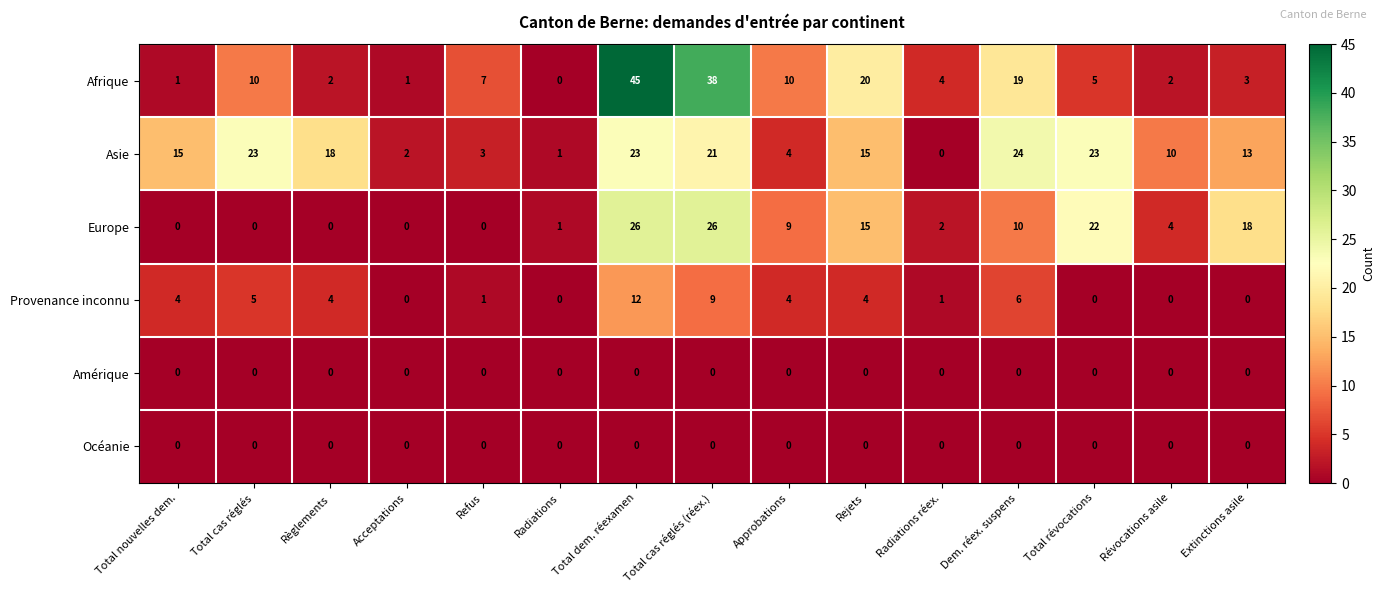

How many positive values does the Asie series have?

14